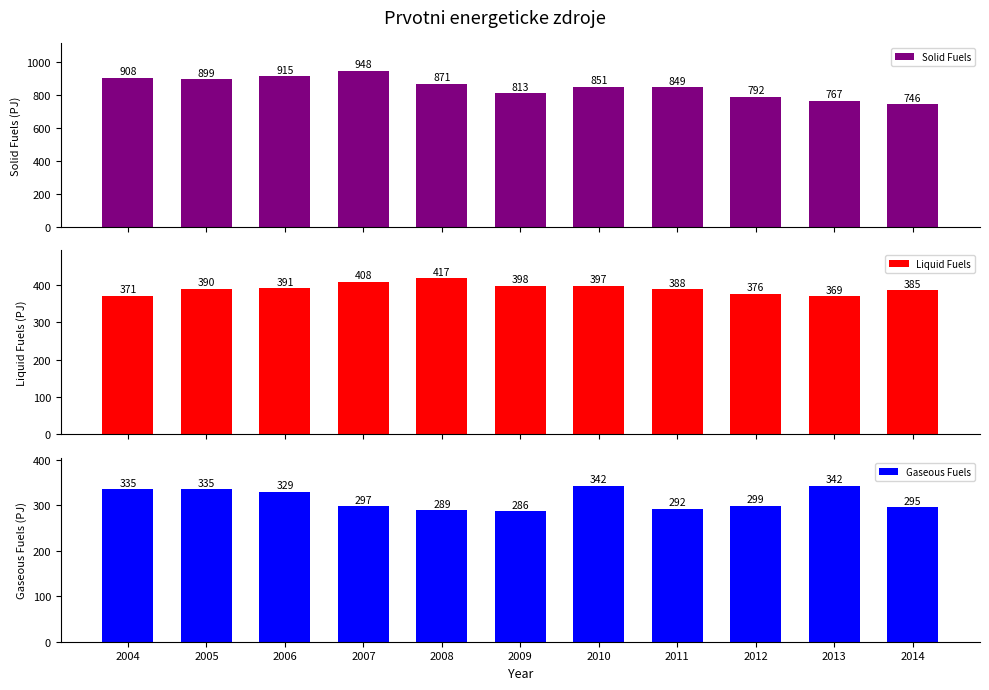

The Gaseous Fuels series shows 295.1 at 2014. True or false?

True